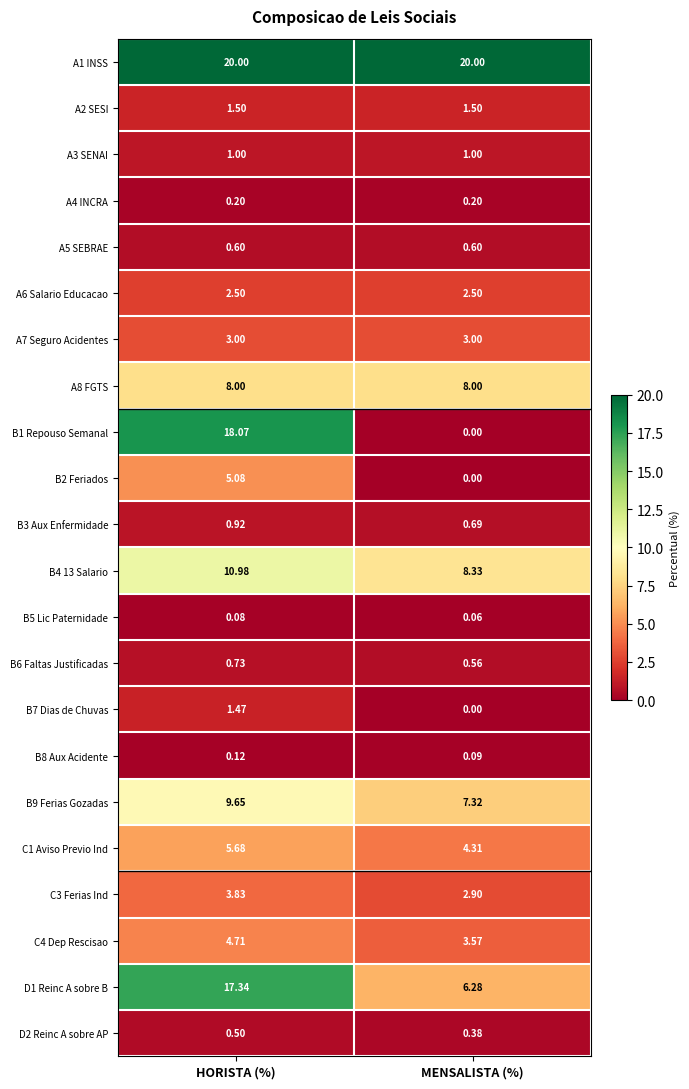

Count the number of data series in this chart.

22